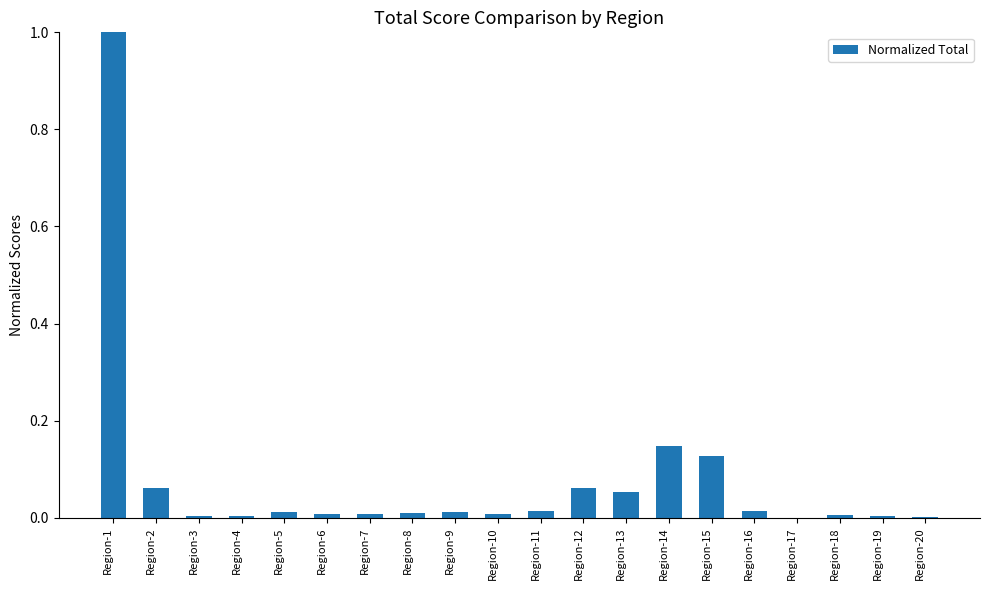

What is the sum of all values?

1.6